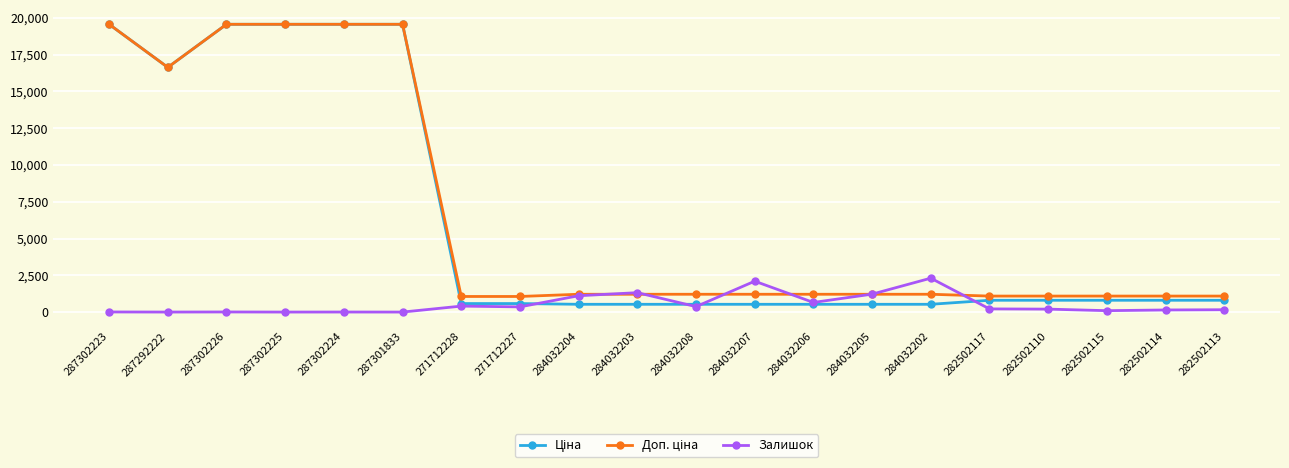

What is the value of the Залишок point at the 15th from the left?

2304.0